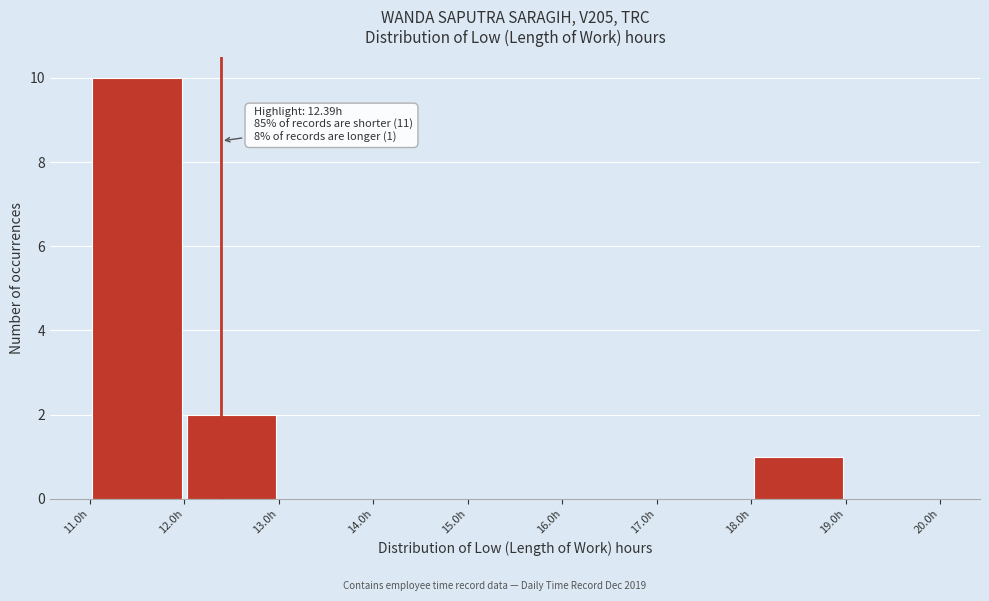

Over which range of the x-axis is the bar tallest?

11 to 12